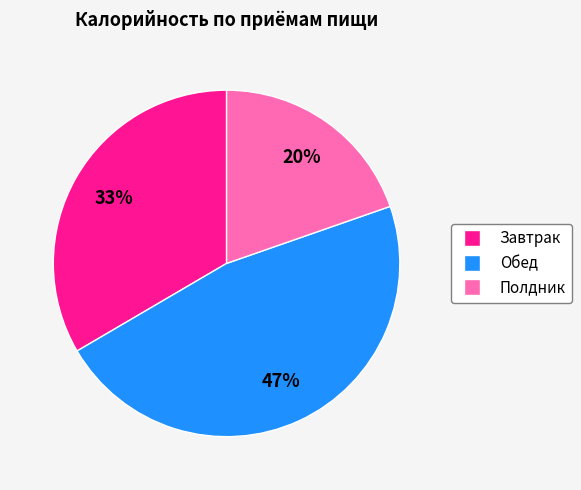

Is there a majority slice in this chart?

No